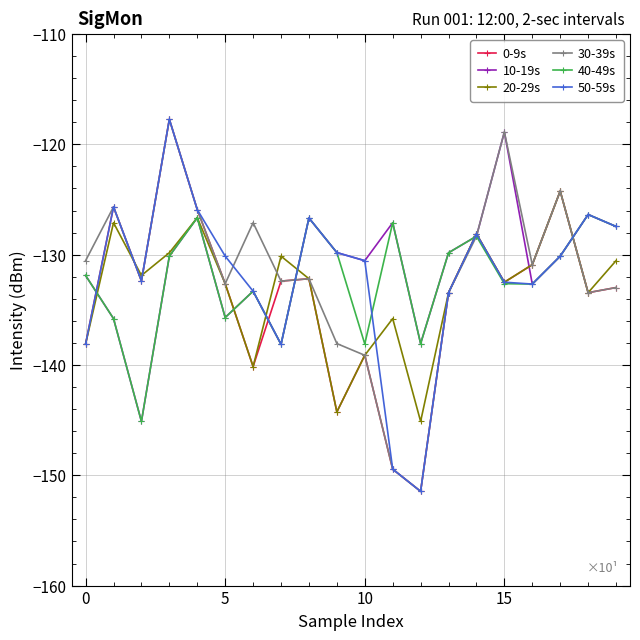

How many interior local peaks does the 10-19s series have?

6